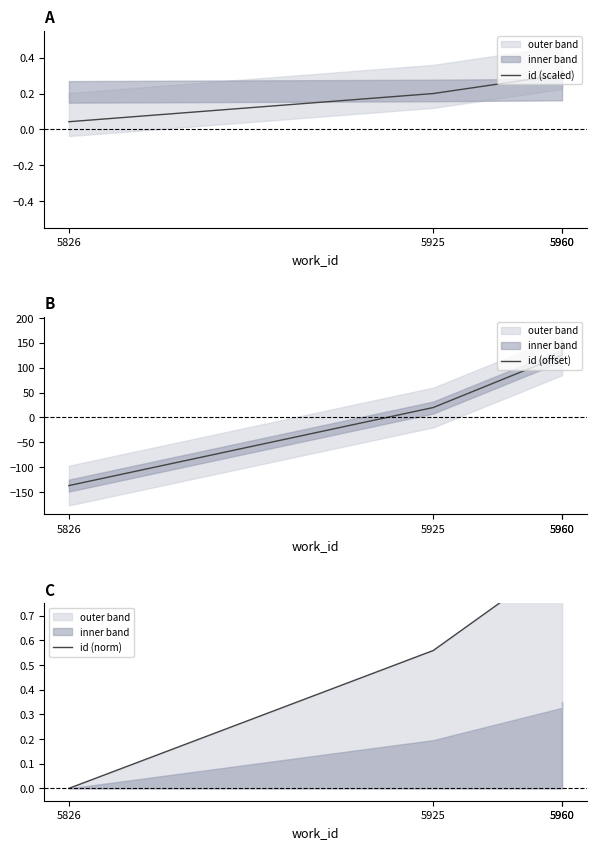

After their last crossing, which series has the higher values: id (offset) or id (norm)?

id (offset)